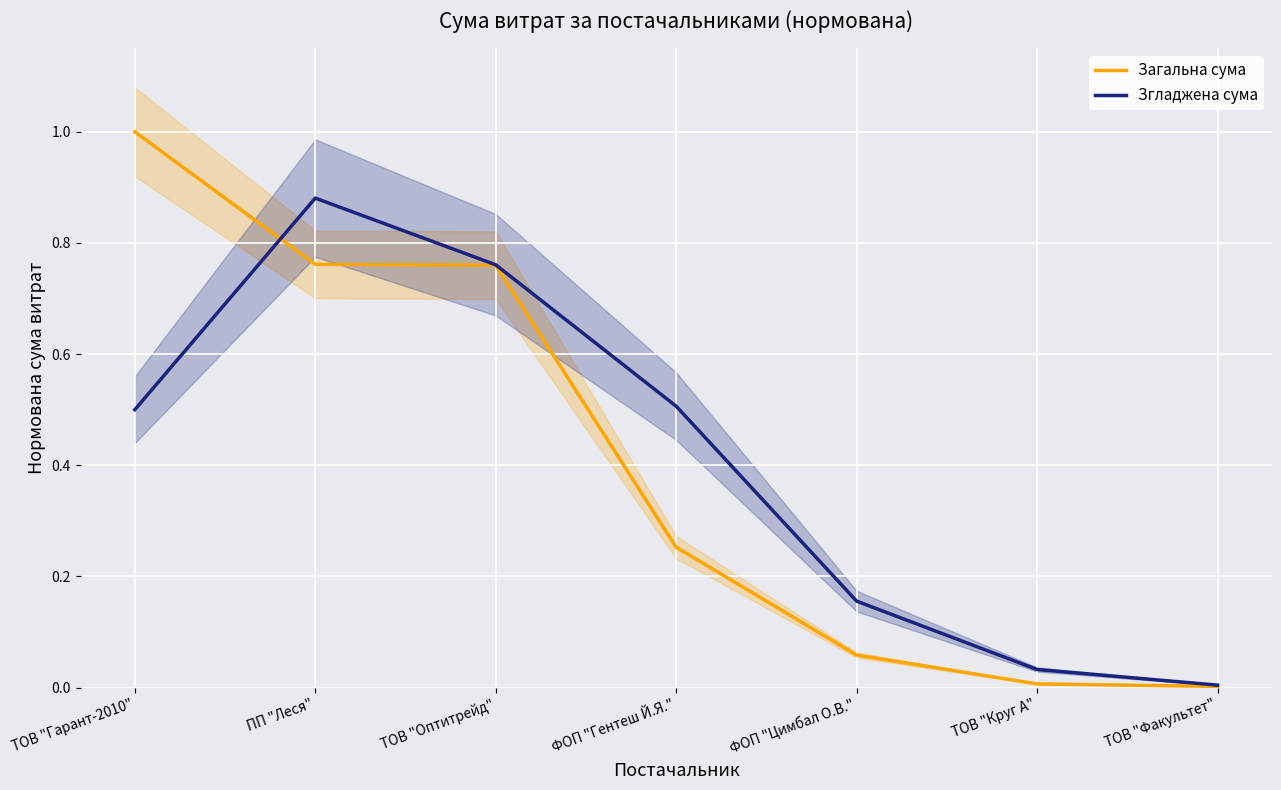

How many series are shown in this chart?

2